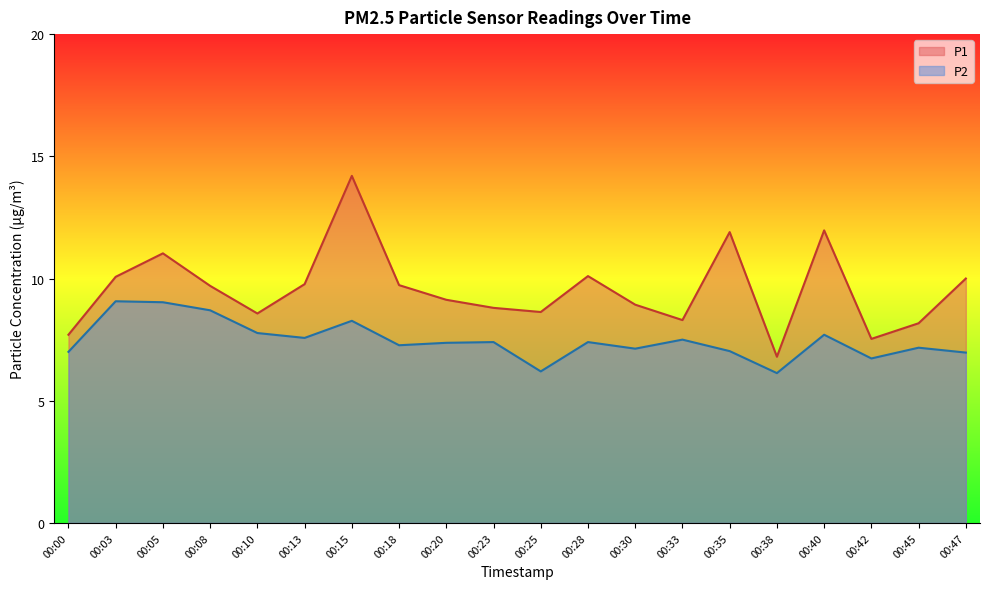

Which series has the largest total across all categories?

P1